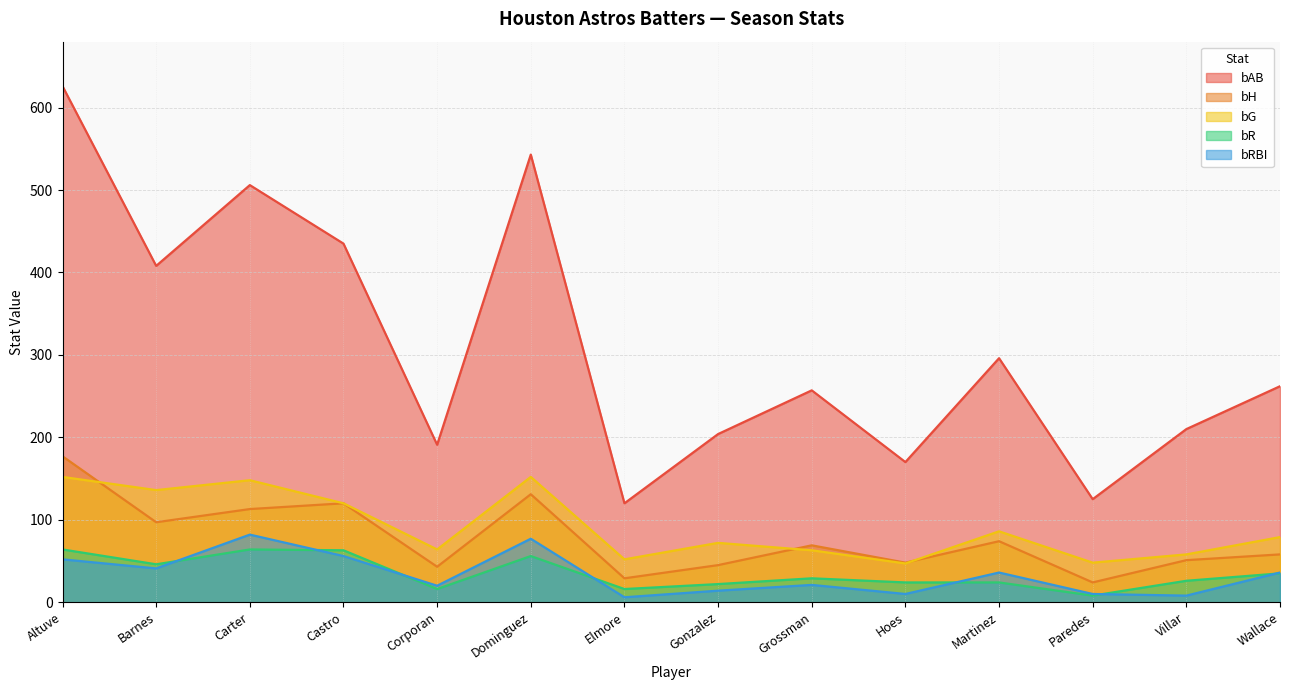

What position from the left is Hoes?

10